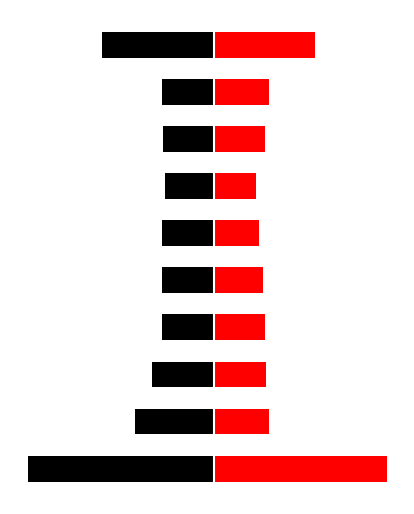

Is the value of Jan+Feb+Mar at 0 greater than the value of Apr+May+Jun at 6?

No